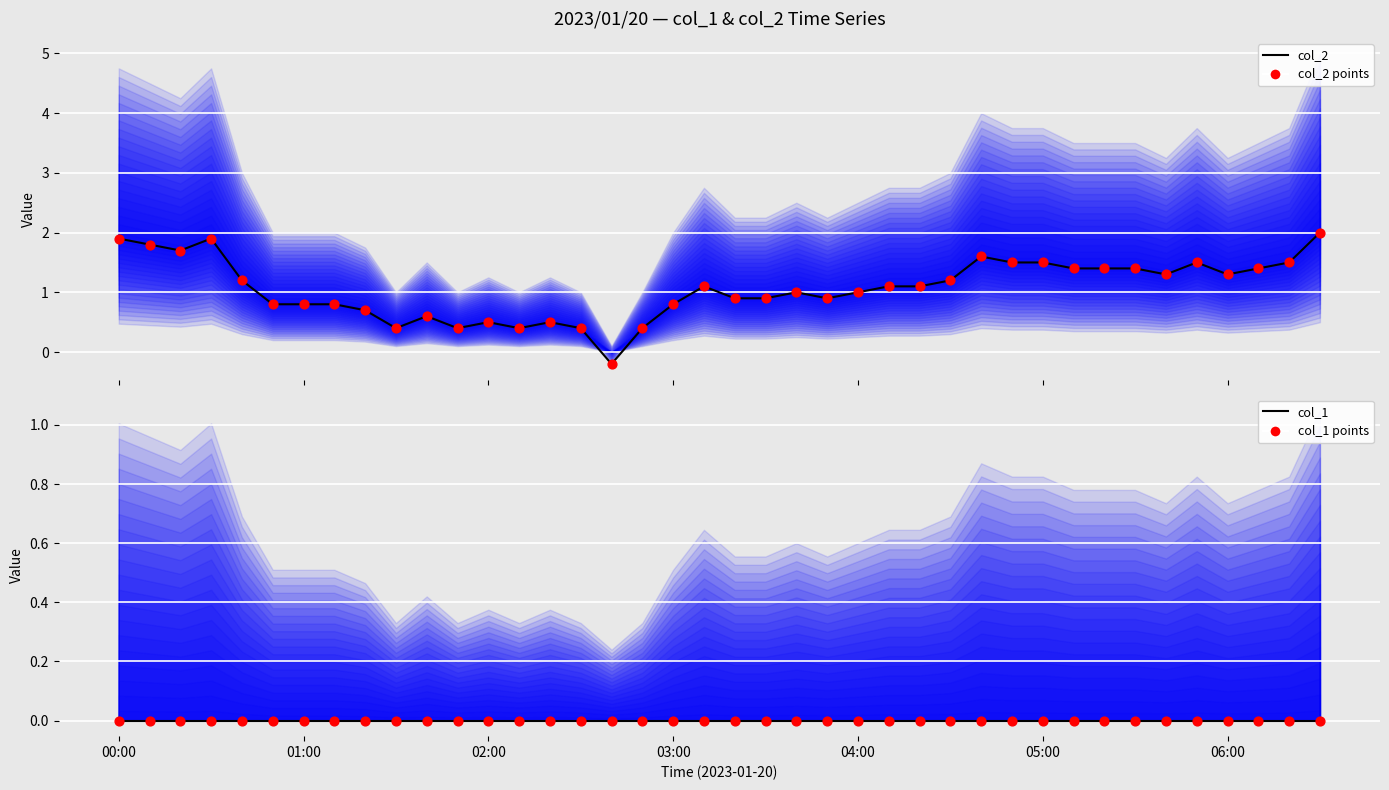

What are all the series names shown in the legend?

col_2 (line), col_2 (points), col_1 (line), col_1 (points)